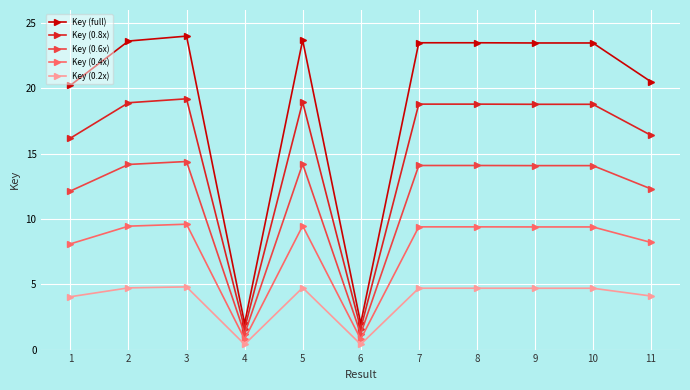

Rank the series by their maximum value, from lowest to highest.

Key (0.2x), Key (0.4x), Key (0.6x), Key (0.8x), Key (full)